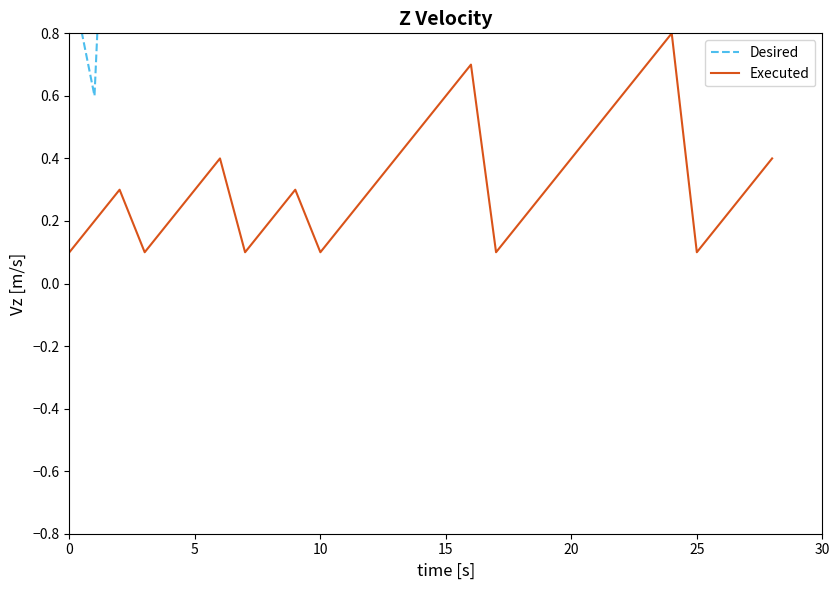

True or false: Executed has a value of 0.5 at 21.

True